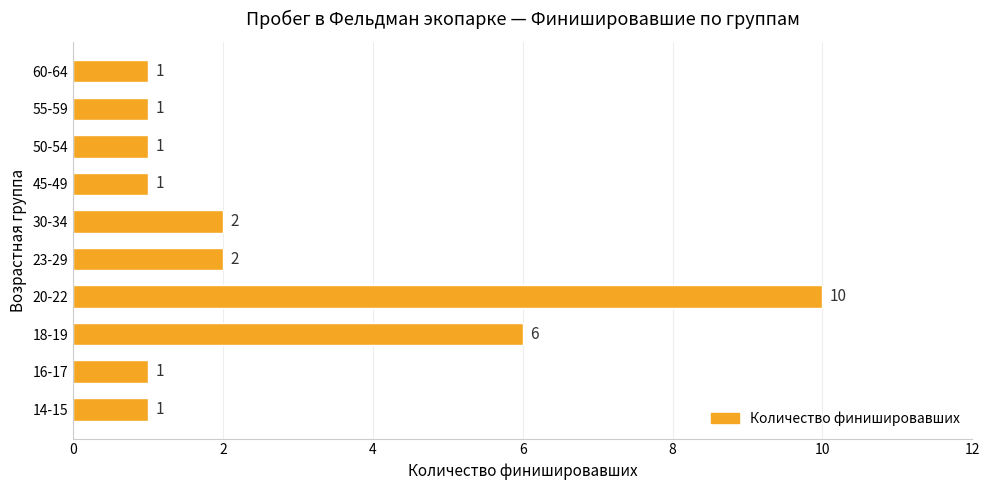

Reading top to bottom, list all the values displayed in this chart.

60-64=1	55-59=1	50-54=1	45-49=1	30-34=2	23-29=2	20-22=10	18-19=6	16-17=1	14-15=1